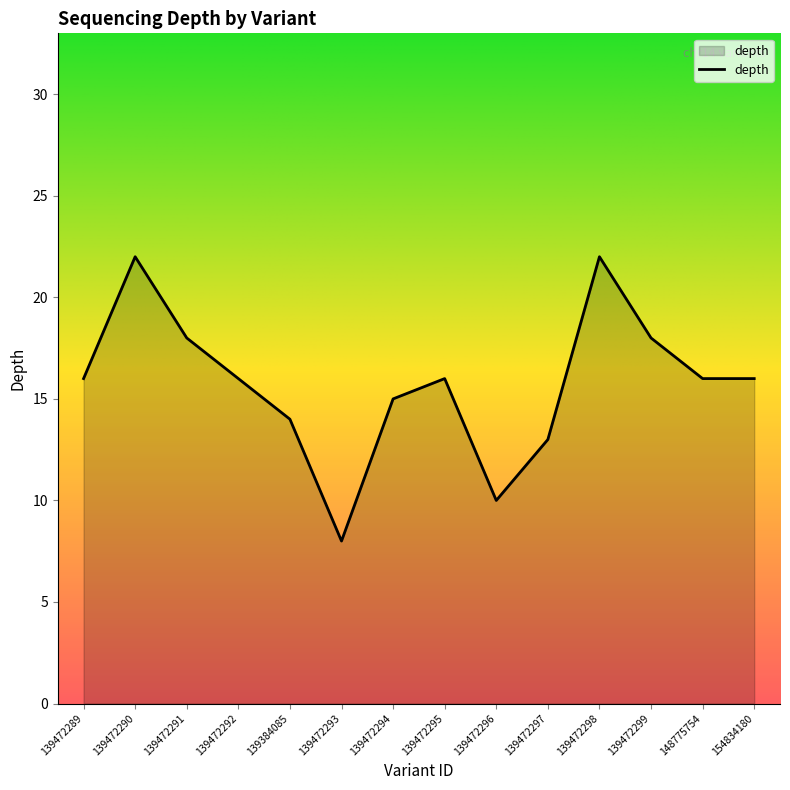

How many series are shown in this chart?

1